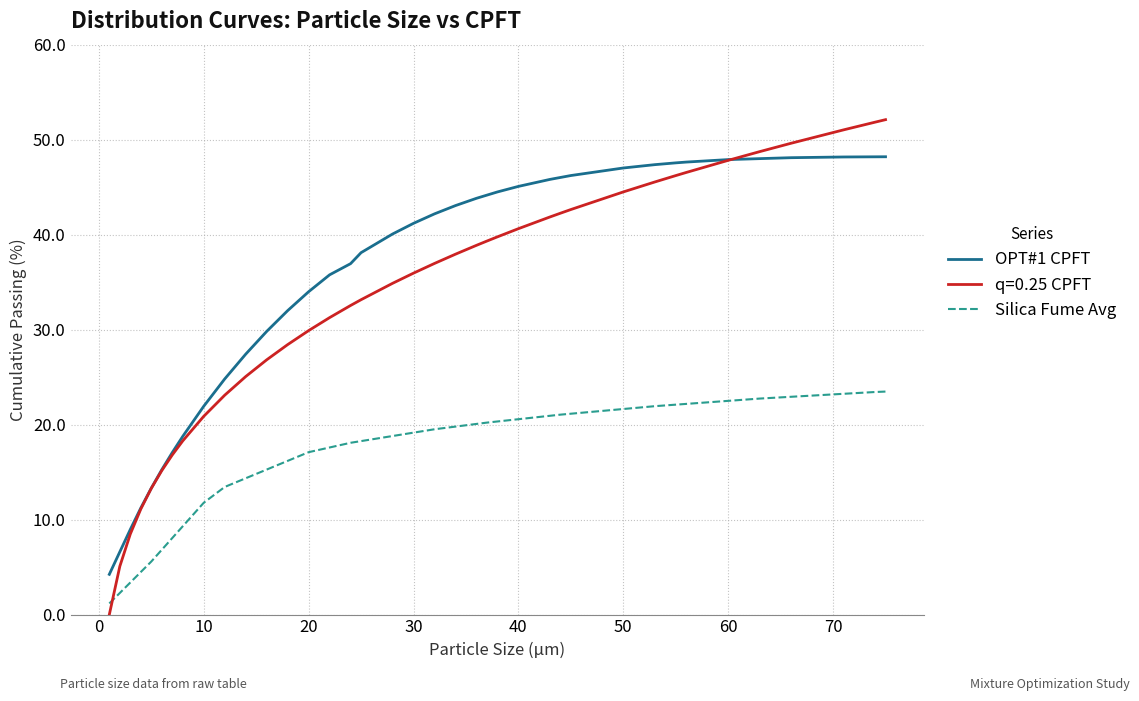

Which series has the largest total across all categories?

OPT#1 CPFT